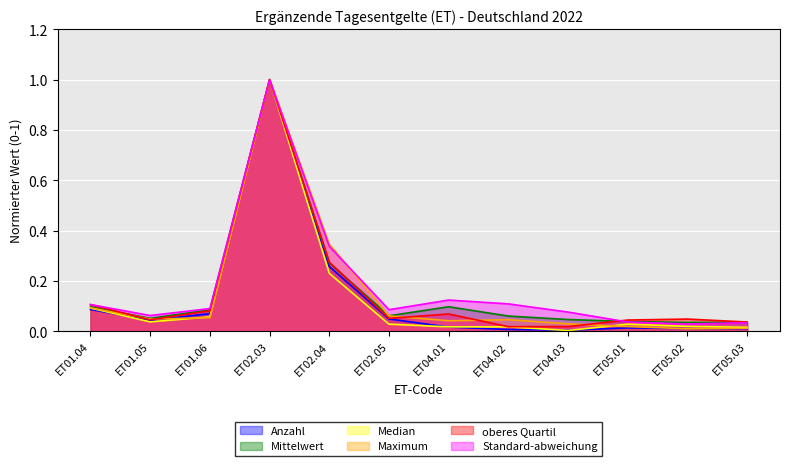

True or false: oberes Quartil and Anzahl intersect in this chart.

False